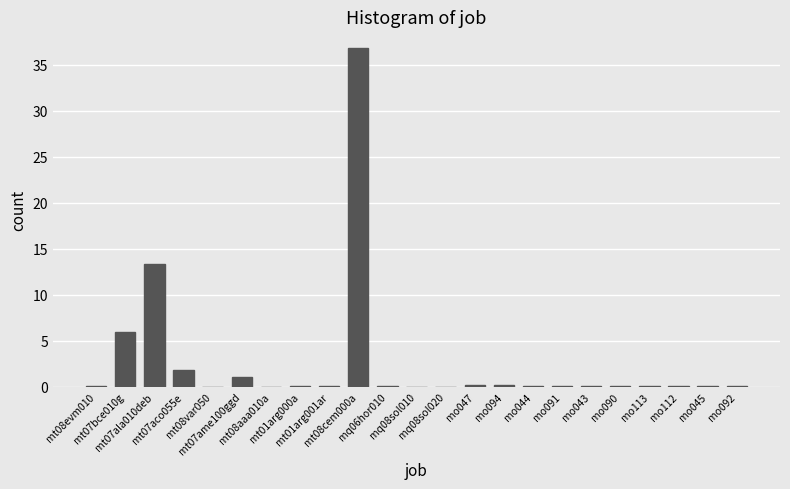

What is the maximum value shown in the chart?

36.8